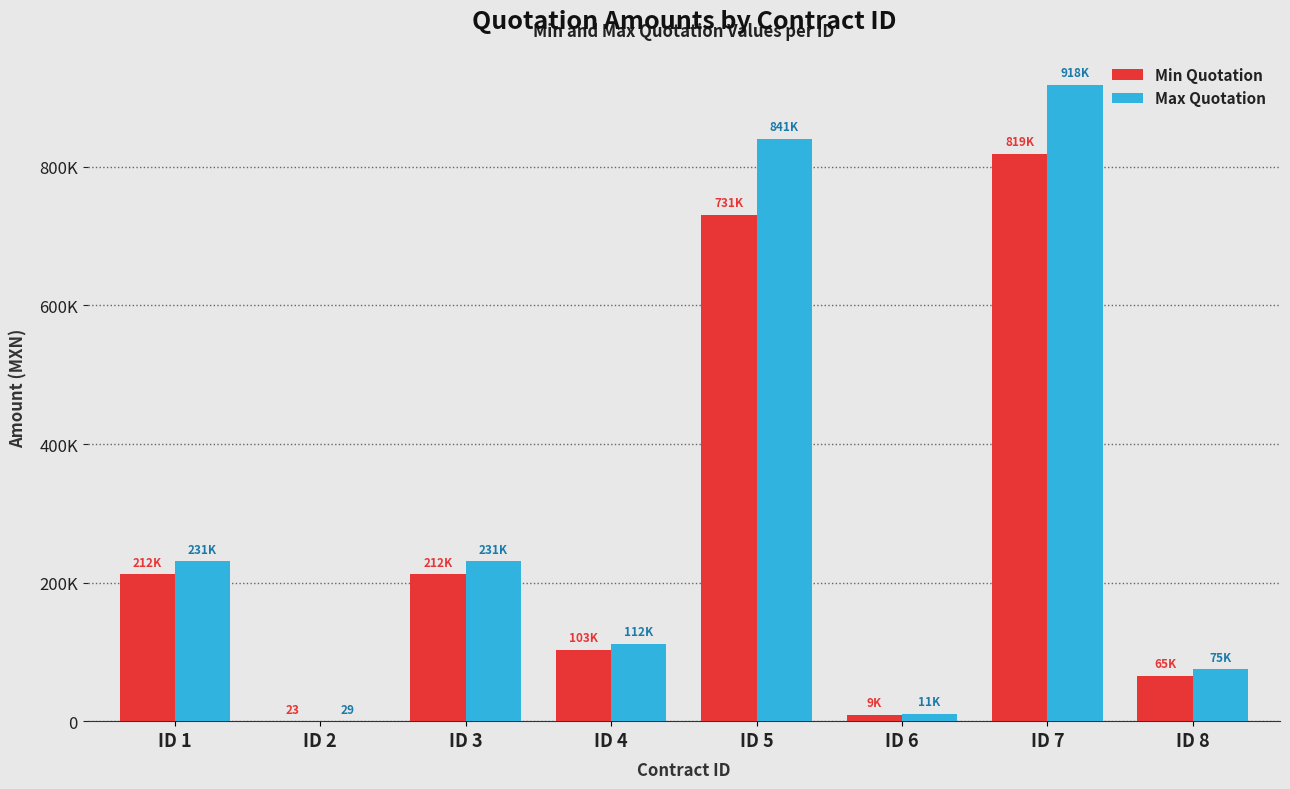

Reading right to left, list all the values displayed in this chart.

Min Quotation: 65250.0	818844.0	9100.0	730800.0	103298.0	211696.8	23.0	211696.8
Max Quotation: 75037.5	918372.0	10560.0	840826.0	111905.2	230608.0	29.0	230608.0